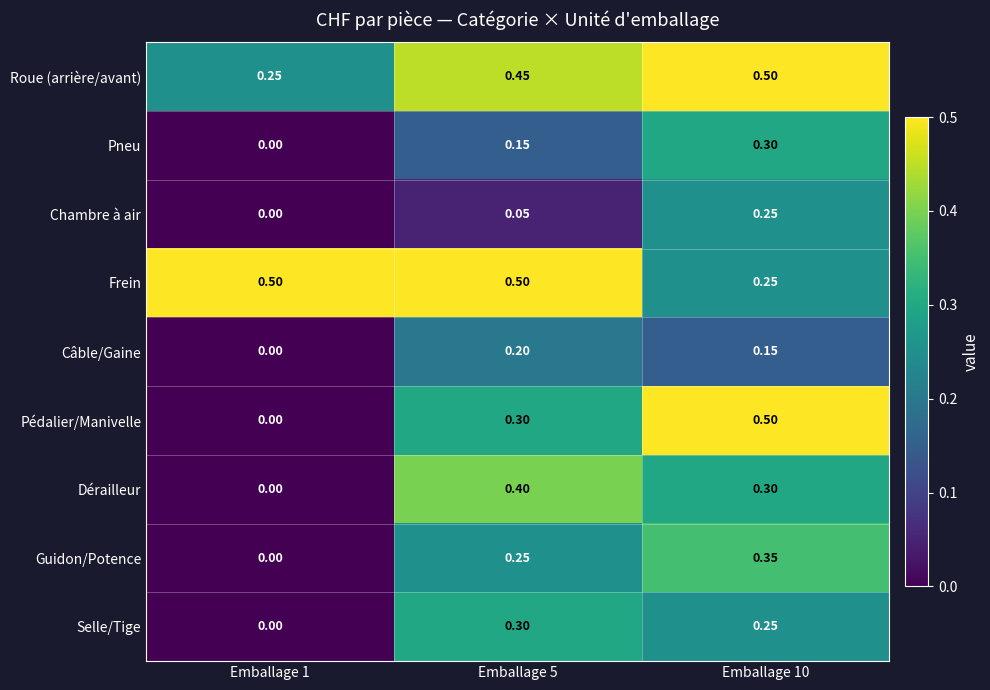

What is the greatest value displayed?

0.5